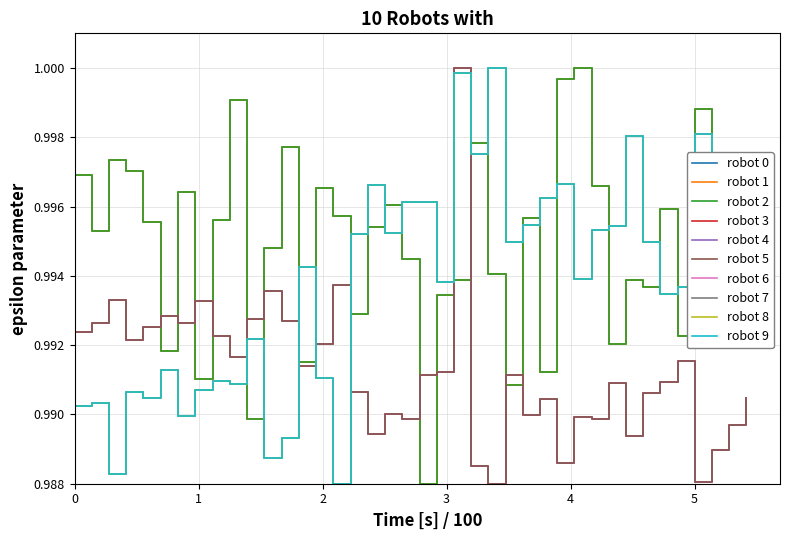

What is the value of the robot 4 point at the 22nd from the left?

1.0